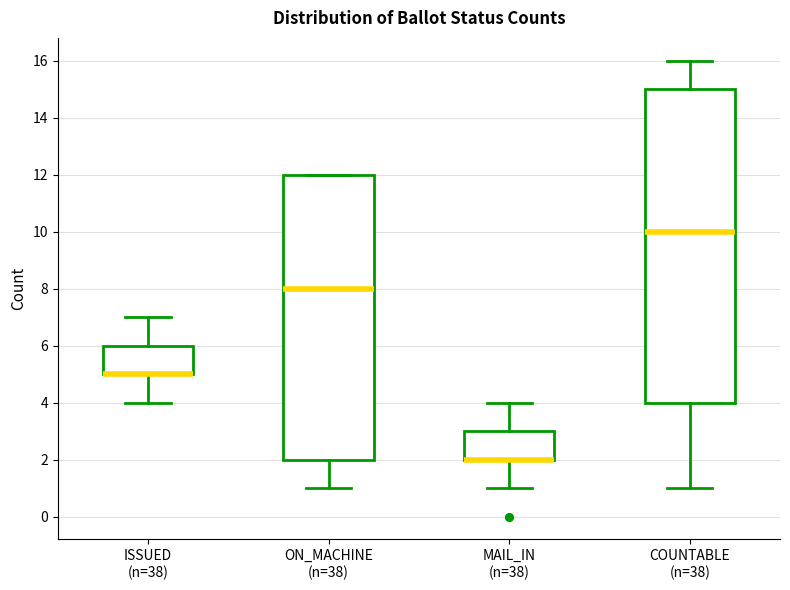

Where does the lower whisker of the box for MAIL_IN (n=38) end on the y-axis? The values are not printed on the chart, so give them approximately, as read against the axis.

1